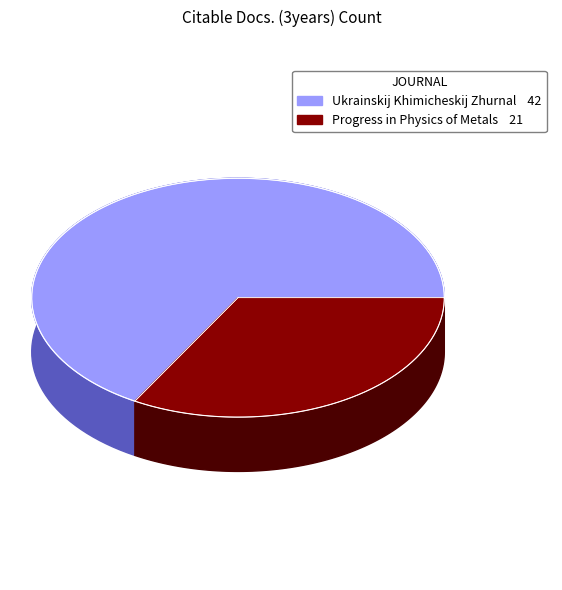

To the nearest percent, what is the difference between the Ukrainskij Khimicheskij Zhurnal and Progress in Physics of Metals slice percentages?

33%